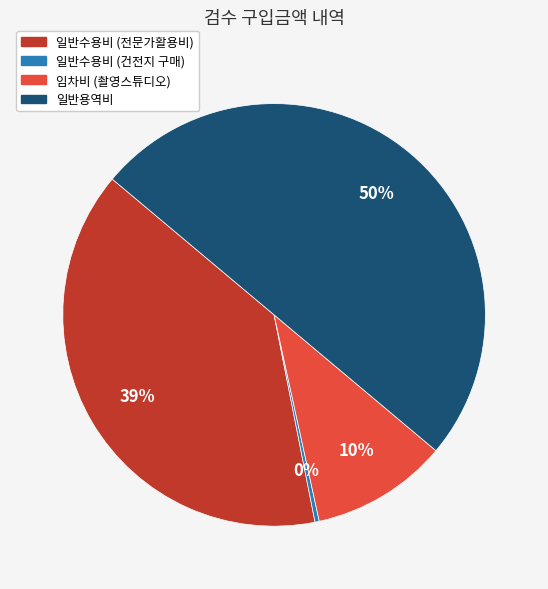

To the nearest percent, what is the average slice percentage?

25%